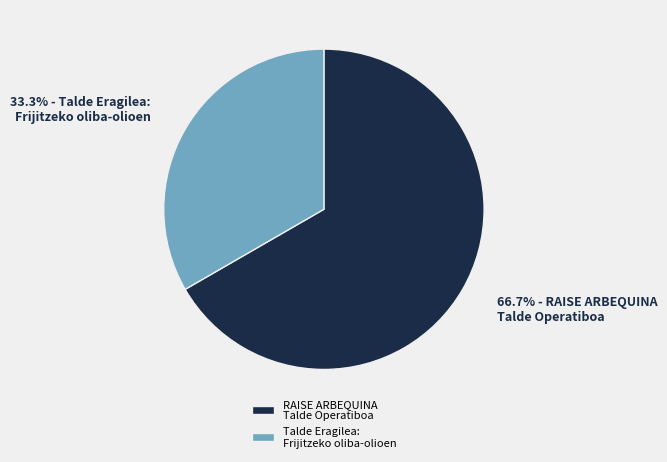

The Talde Eragilea: Frijitzeko oliba-olioen slice represents 39% of the pie. True or false?

False